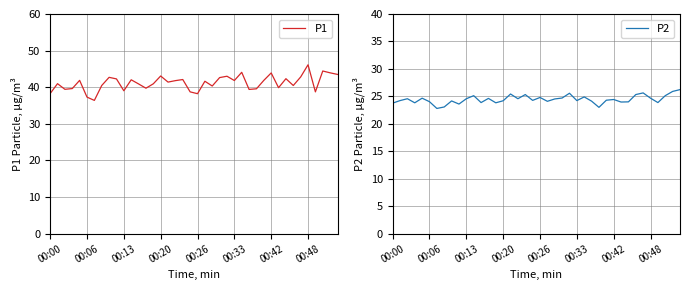

What is the lowest value of the P2 series?

22.8